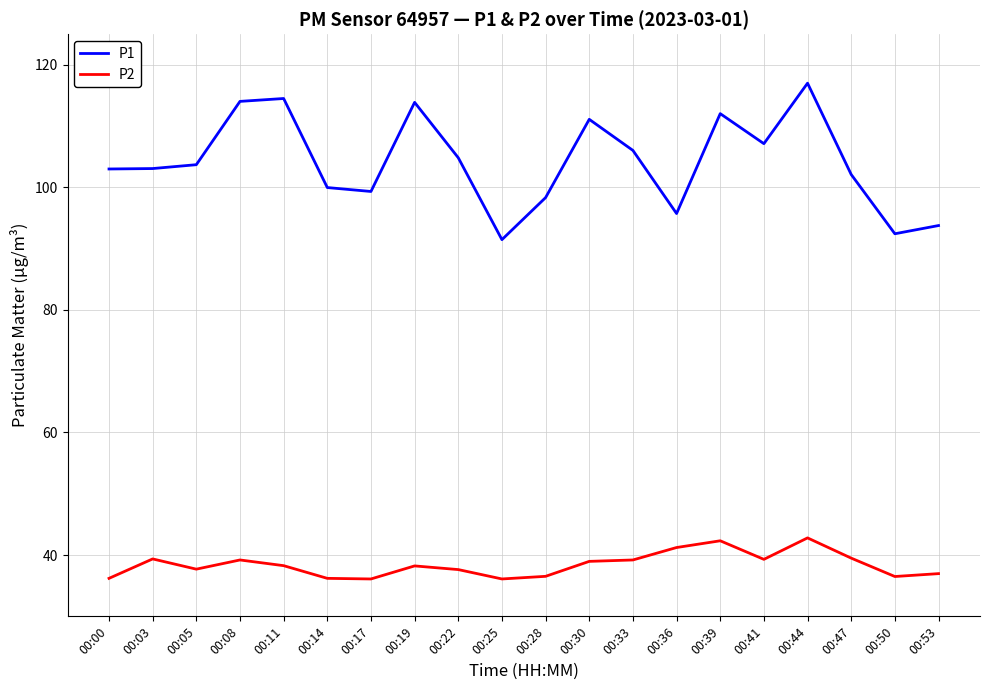

What is the spread (max minus min) of values at 00:50?

55.9